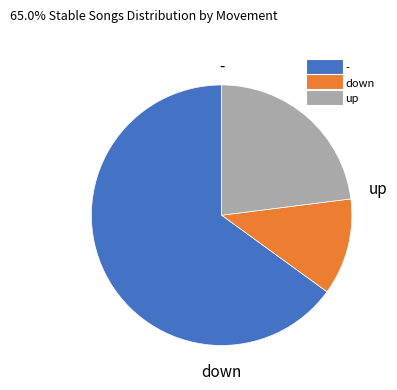

Does up account for over 50% of the chart?

No